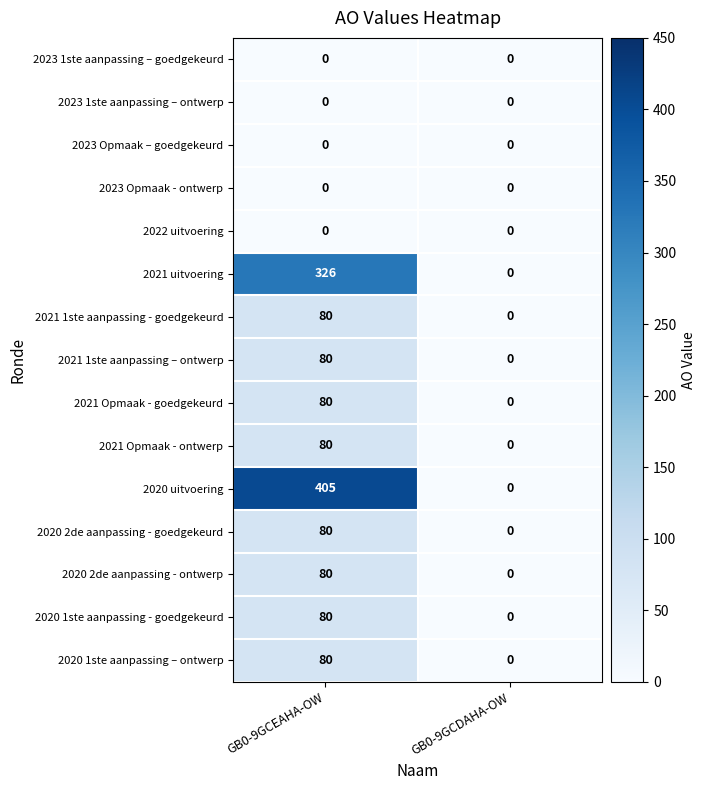

Reading left to right, transcribe all the data shown in this chart.

2023 1ste aanpassing – goedgekeurd: 0	0
2023 1ste aanpassing – ontwerp: 0	0
2023 Opmaak – goedgekeurd: 0	0
2023 Opmaak - ontwerp: 0	0
2022 uitvoering: 0	0
2021 uitvoering: 326	0
2021 1ste aanpassing - goedgekeurd: 80	0
2021 1ste aanpassing – ontwerp: 80	0
2021 Opmaak - goedgekeurd: 80	0
2021 Opmaak - ontwerp: 80	0
2020 uitvoering: 405	0
2020 2de aanpassing - goedgekeurd: 80	0
2020 2de aanpassing - ontwerp: 80	0
2020 1ste aanpassing - goedgekeurd: 80	0
2020 1ste aanpassing – ontwerp: 80	0